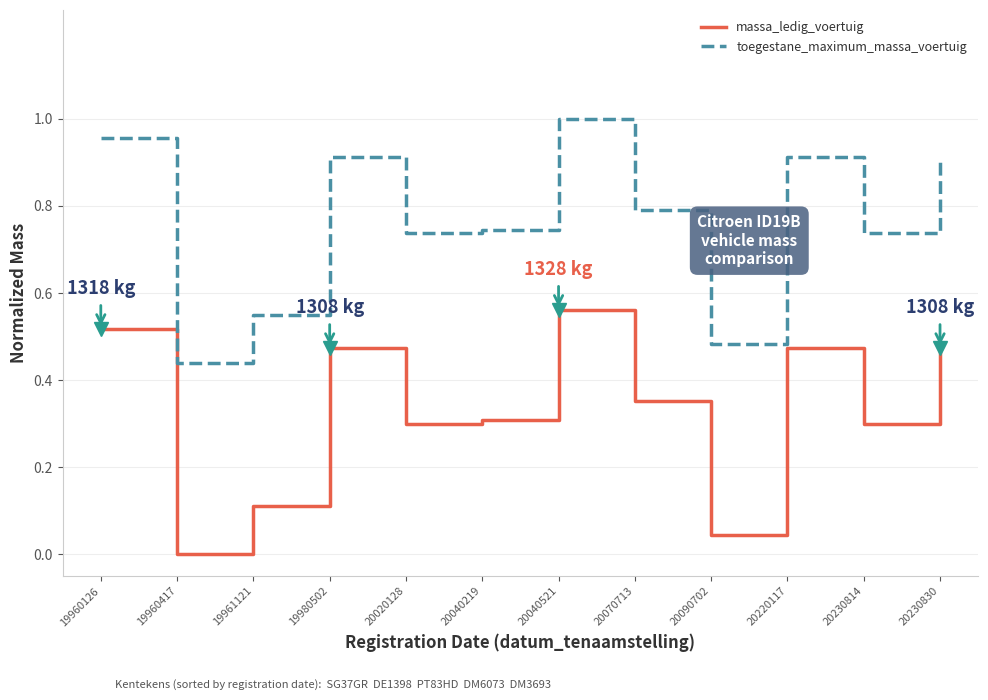

True or false: toegestane_maximum_massa_voertuig and massa_ledig_voertuig intersect in this chart.

False